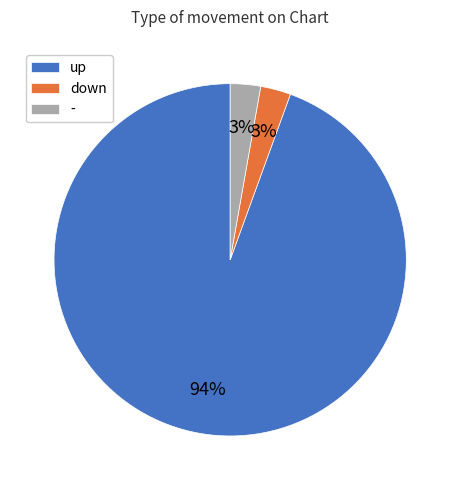

What is the ratio of the value at - to the value at down?

1.0